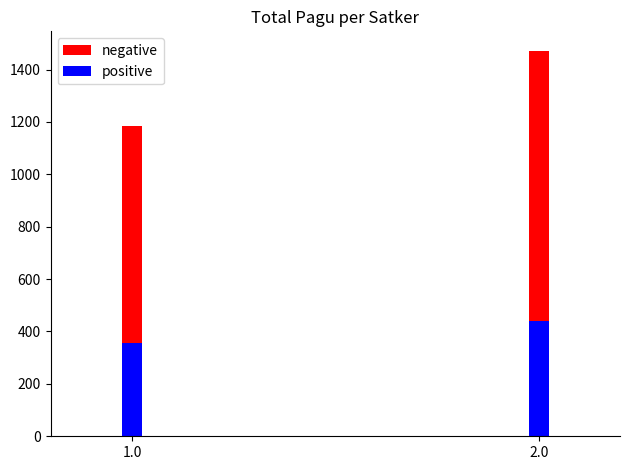

Between 1.0 and 2.0, which is larger?

2.0